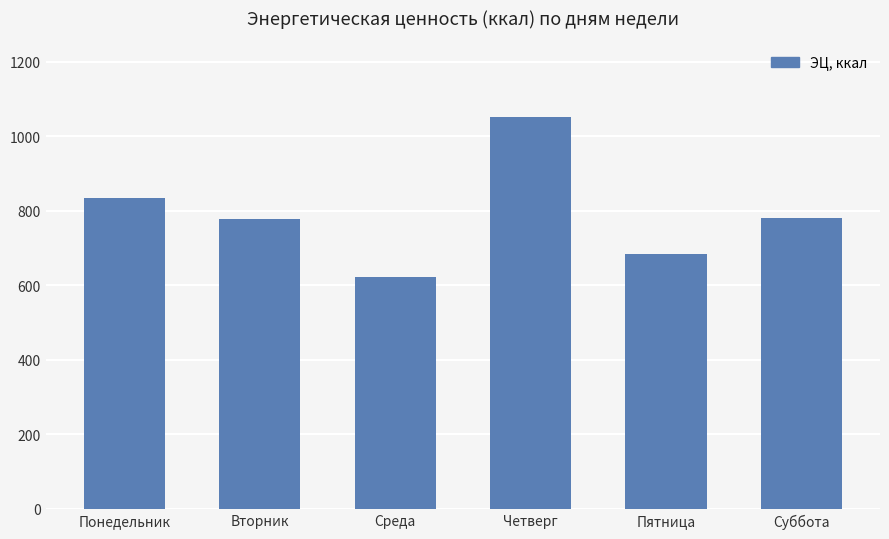

What is the label of the 6th bar from the right?

Понедельник